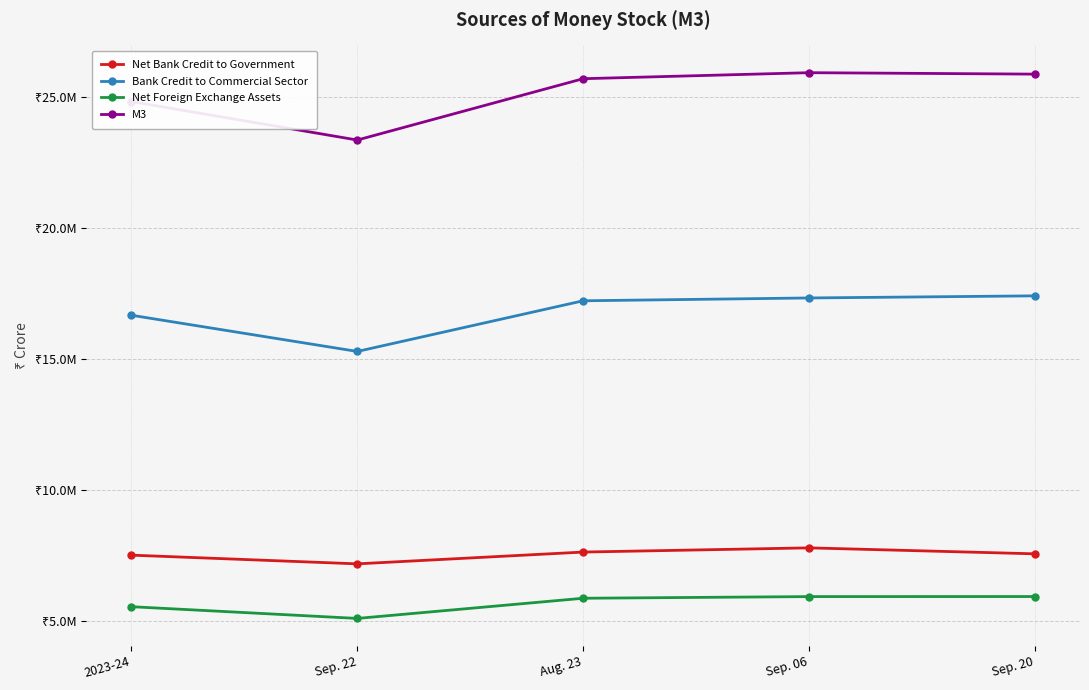

Does the chart have visible grid lines?

Yes